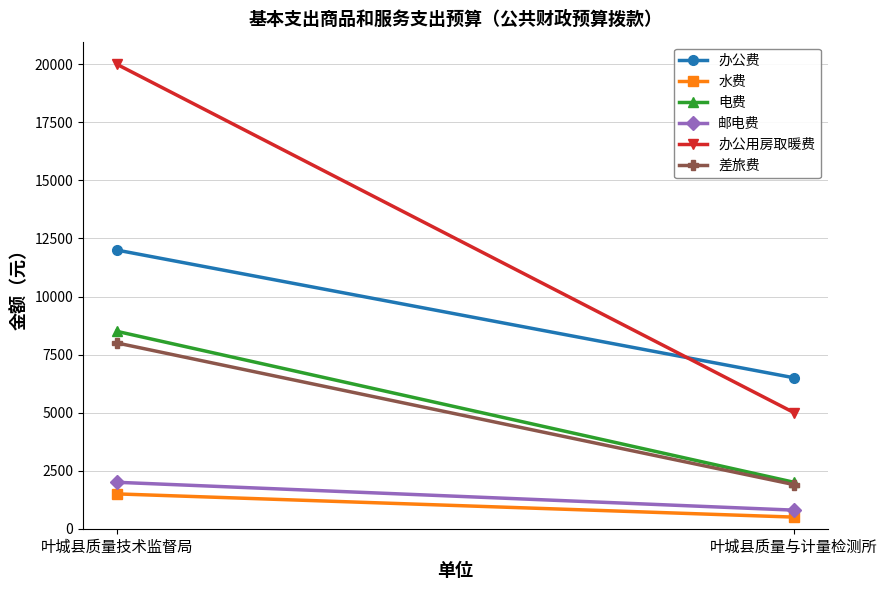

Reading right to left, what are all the values shown in this chart?

办公费: 叶城县质量与计量检测所=6500	叶城县质量技术监督局=12000
水费: 叶城县质量与计量检测所=500	叶城县质量技术监督局=1500
电费: 叶城县质量与计量检测所=2000	叶城县质量技术监督局=8500
邮电费: 叶城县质量与计量检测所=800	叶城县质量技术监督局=2000
办公用房取暖费: 叶城县质量与计量检测所=5000	叶城县质量技术监督局=20000
差旅费: 叶城县质量与计量检测所=1900	叶城县质量技术监督局=8000